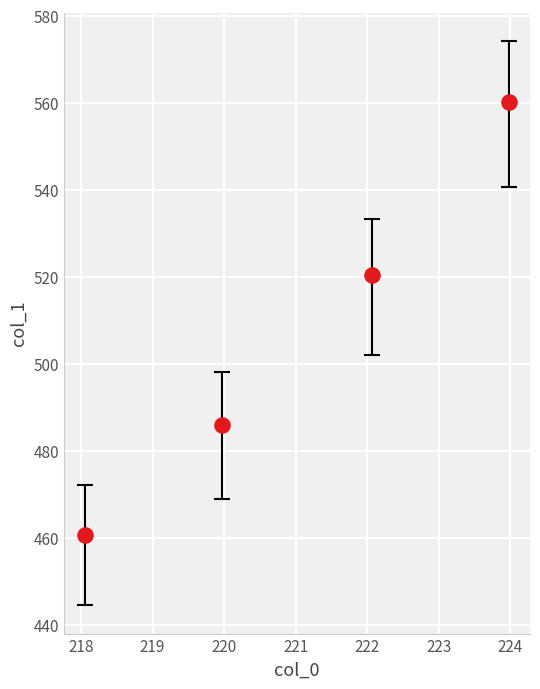

What is the average Y value?

506.8